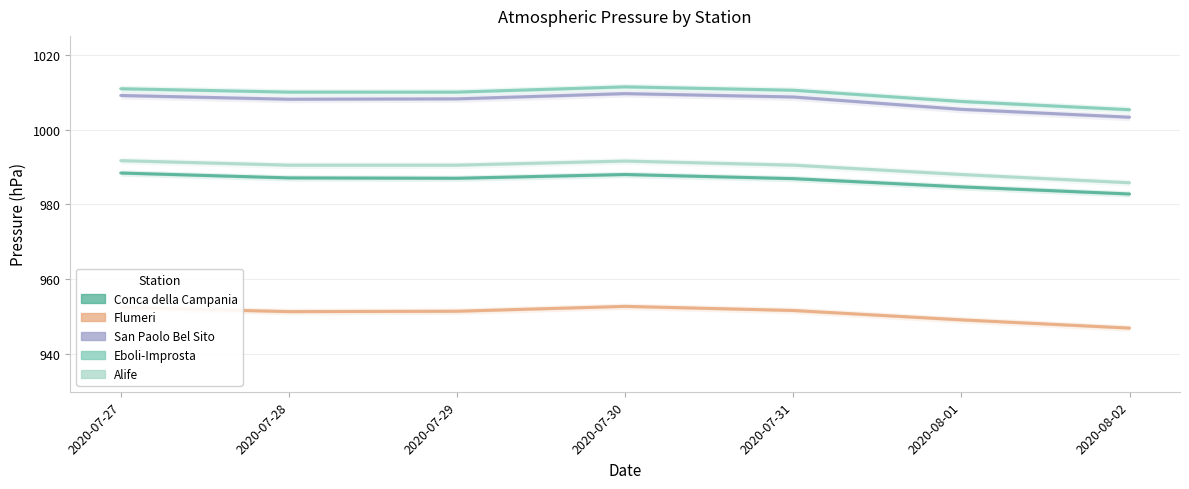

What is the minimum value for Conca della Campania?

982.8